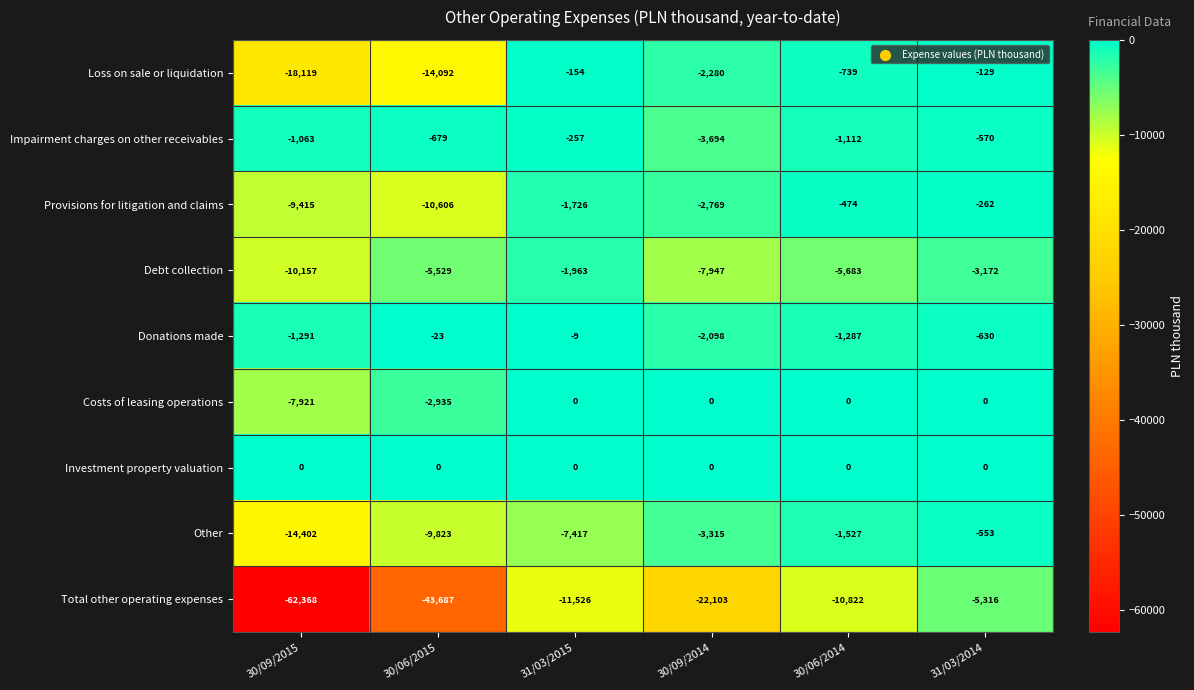

Is it true that Loss on sale or liquidation equals -1111 at 30/09/2014?

False